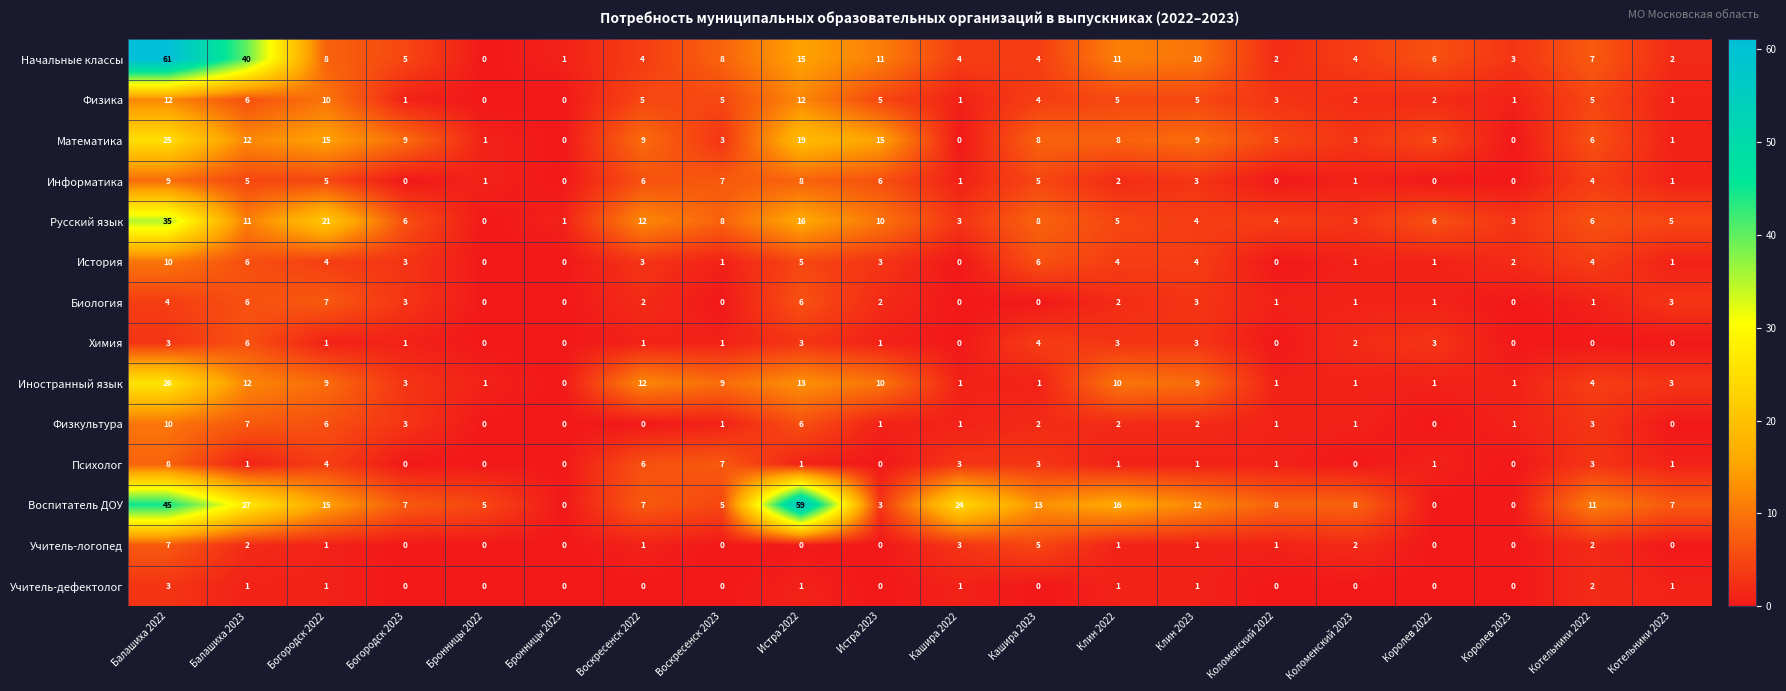

How many series are shown in this chart?

14